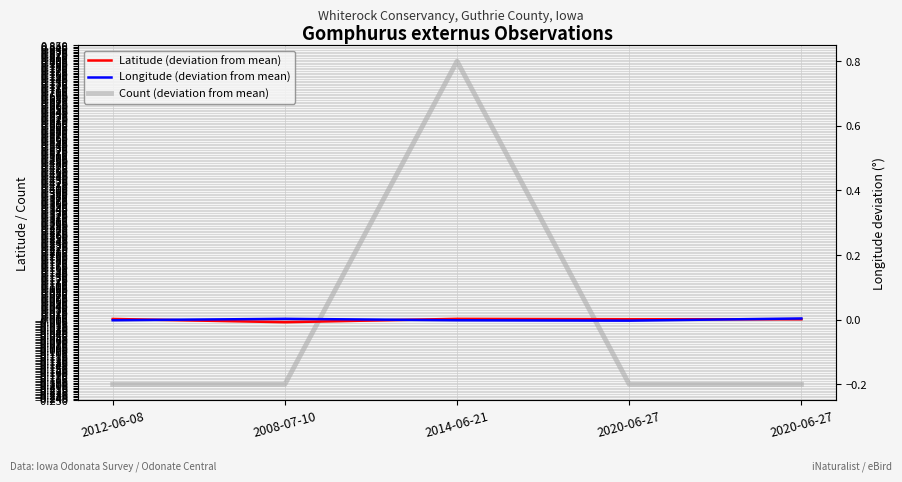

What value does the Count (deviation from mean) series have at 2020-06-27?

-0.2